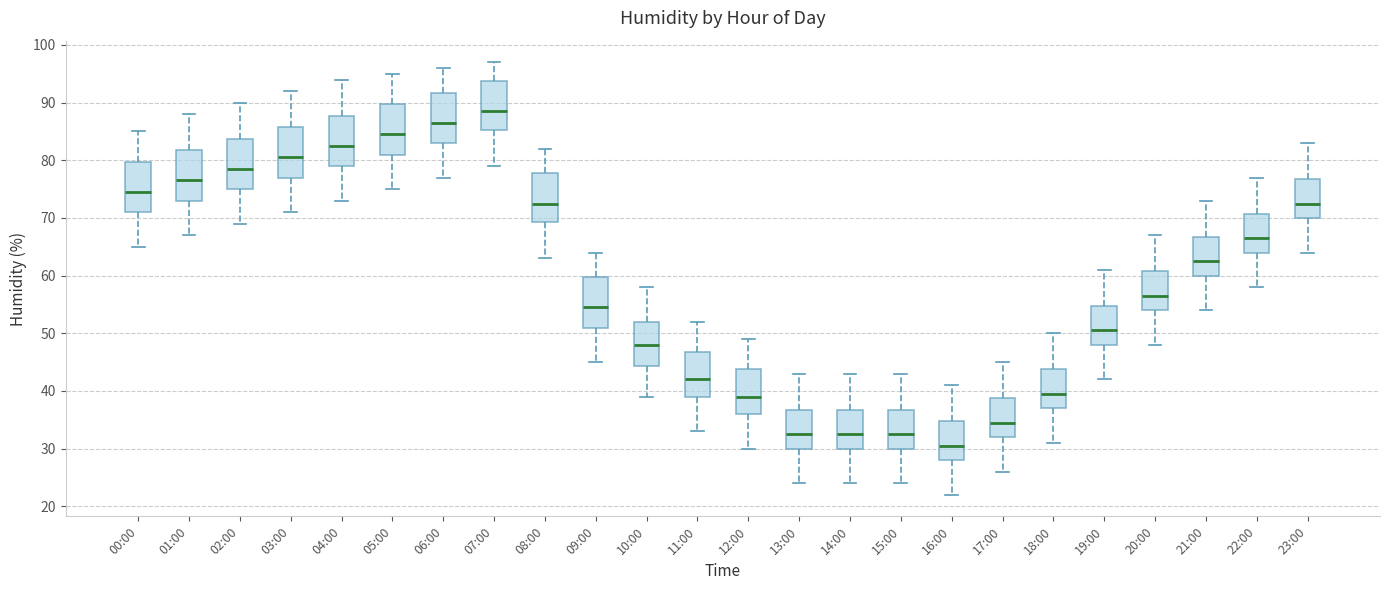

Which box has the highest median line?

07:00